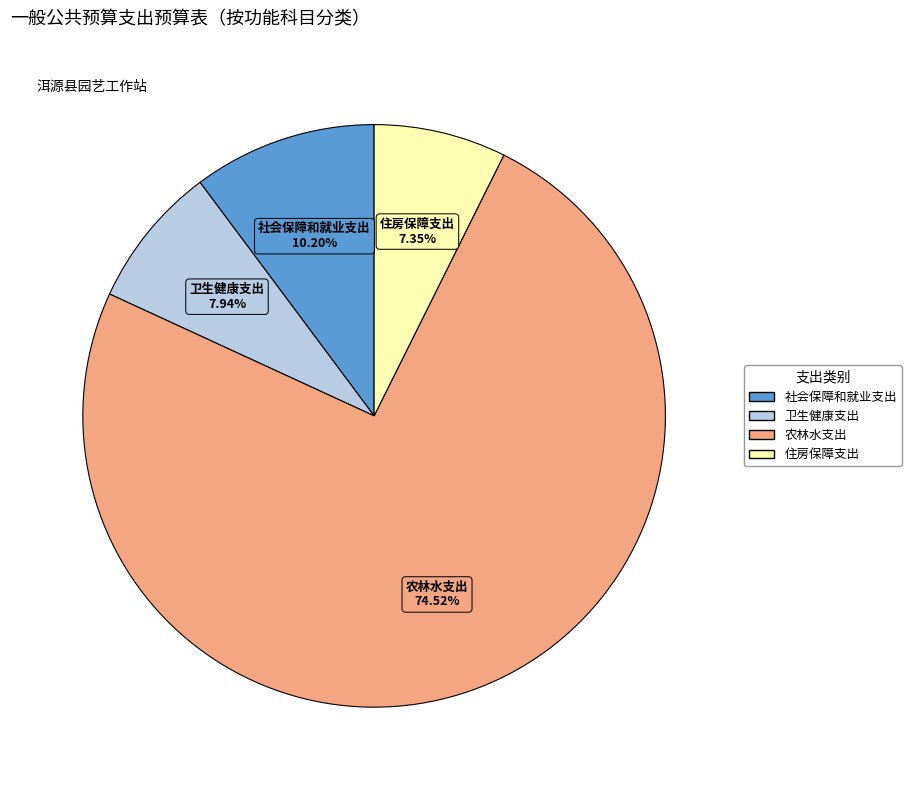

Which has a higher value, 住房保障支出 or 农林水支出?

农林水支出